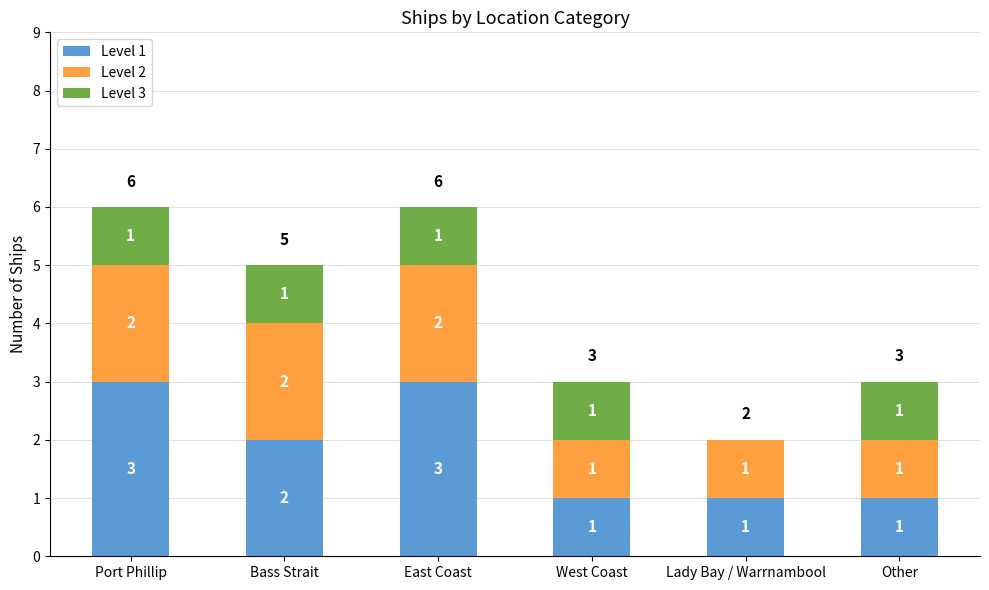

Does the chart contain stacked bars?

Yes